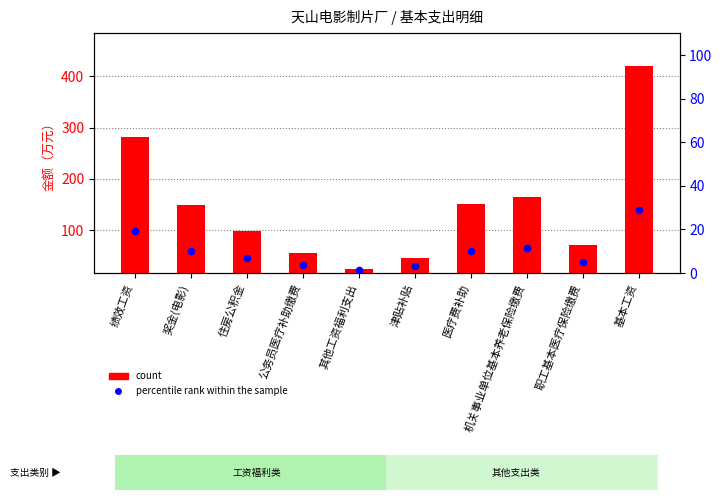

What are all the series names shown in the legend?

count, percentile rank within the sample